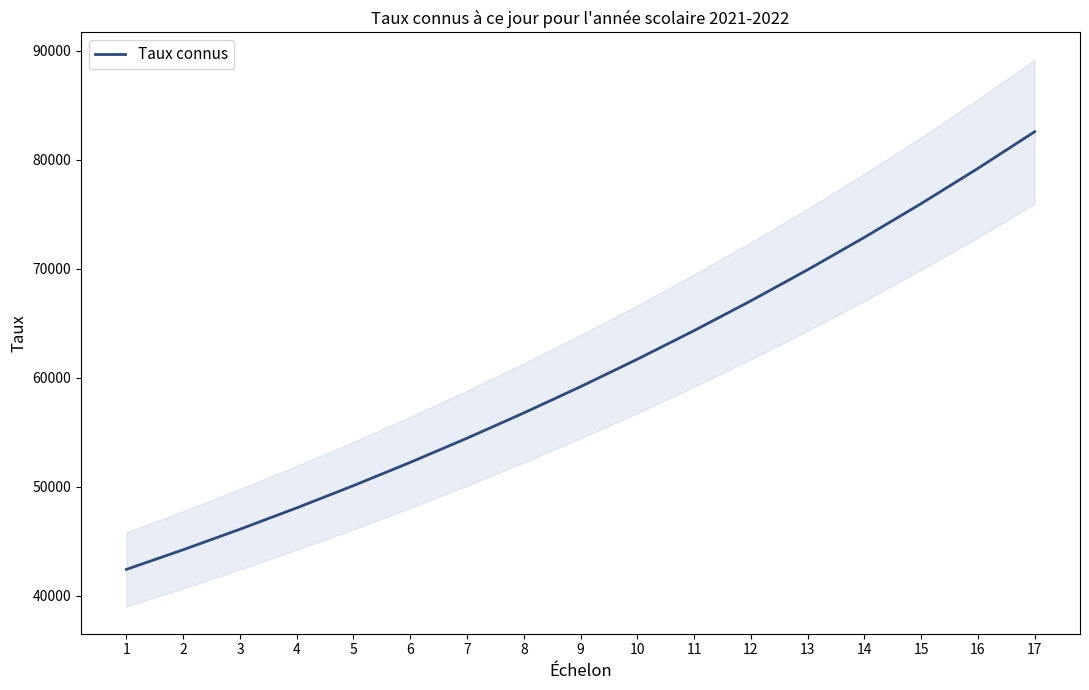

At which category does the chart reach its peak across all series?

17